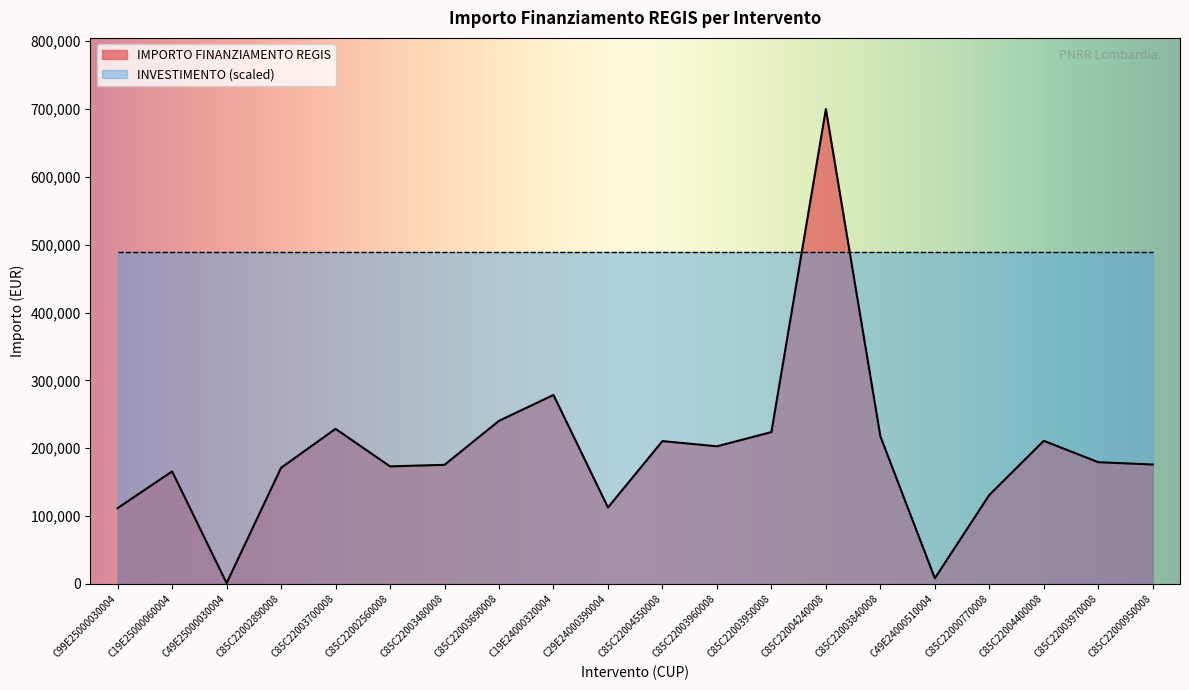

What is the change in value from C49E25000030004 to C85C22003950008?

+222571.4